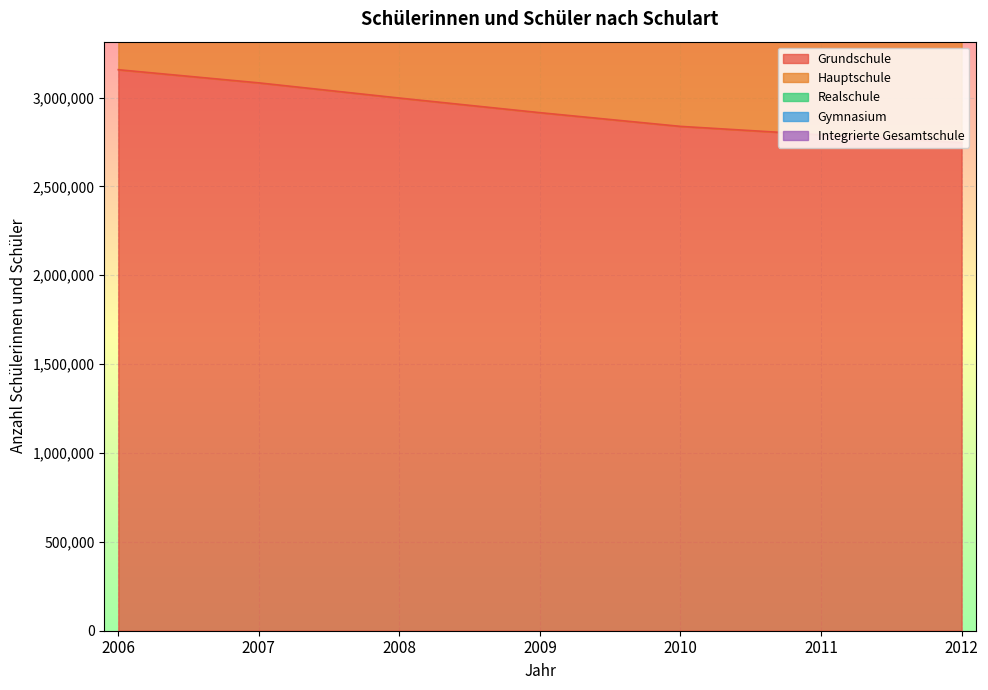

The value of Grundschule at 2008 is 1330247. True or false?

False